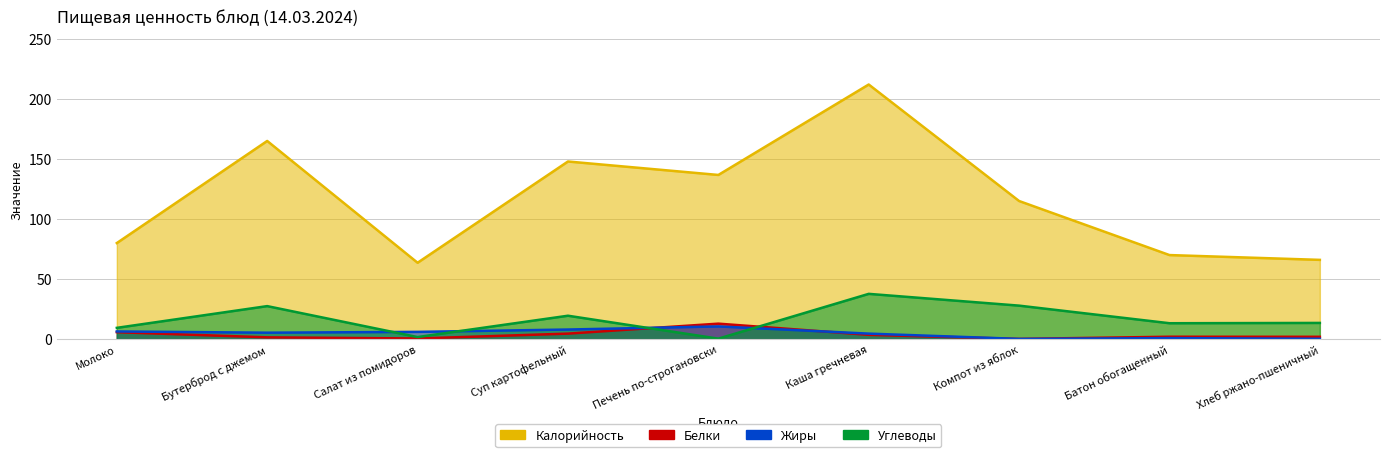

What is the approximate value of Белки at Печень по-строгановски?

12.9